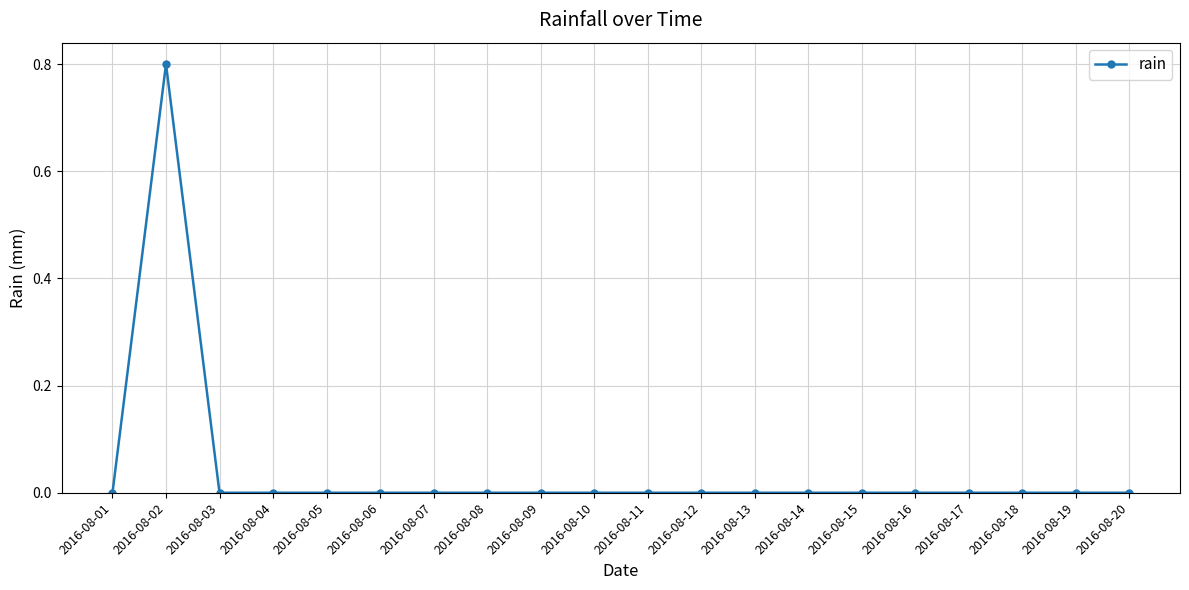

What is the greatest value displayed?

0.8